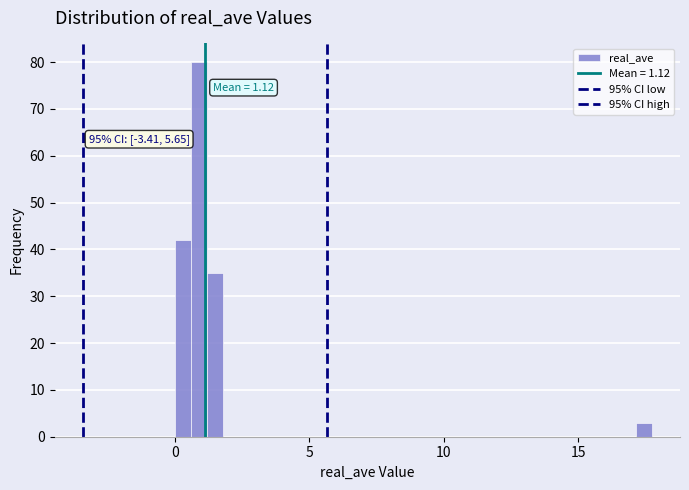

Around what value on the x-axis is the tallest bar? Give the approximate position of its centre, as read against the axis.

1.0